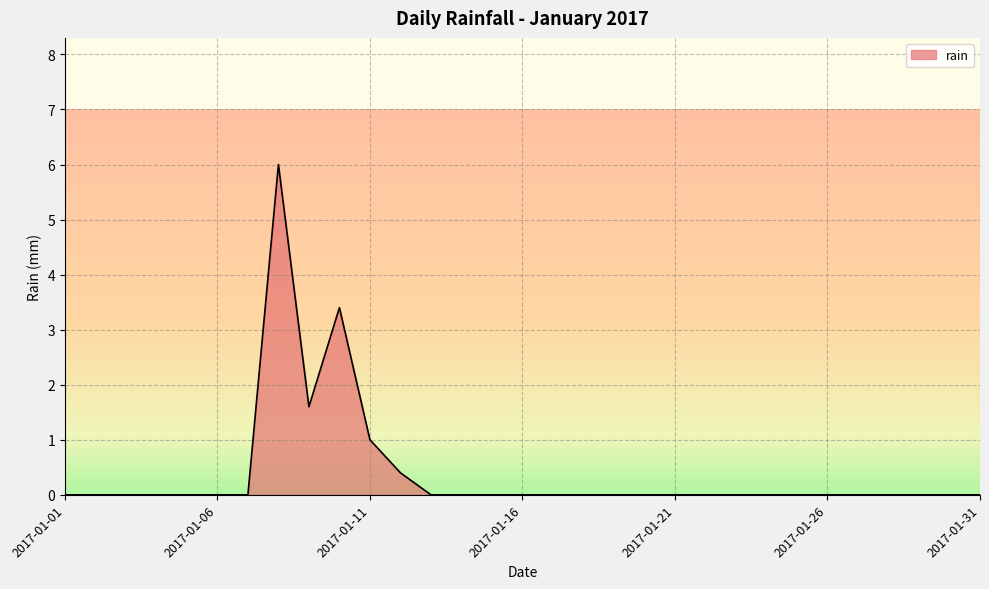

What is the greatest value displayed?

6.0